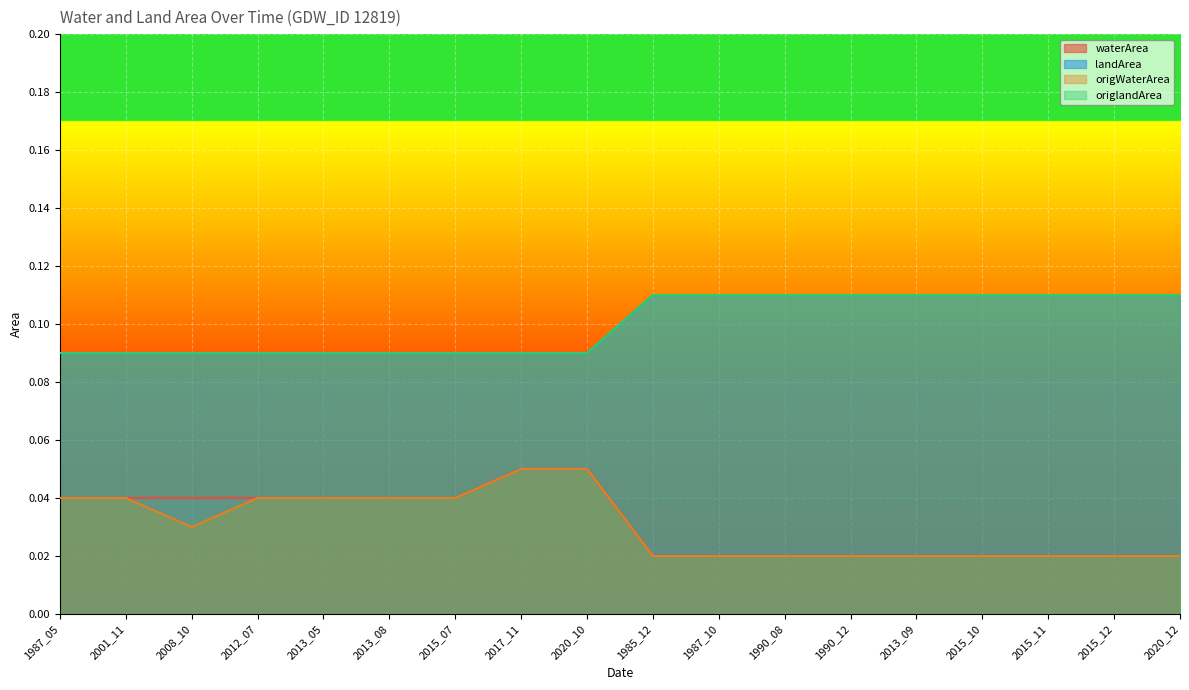

At how many categories does at least one series exceed 0?

18